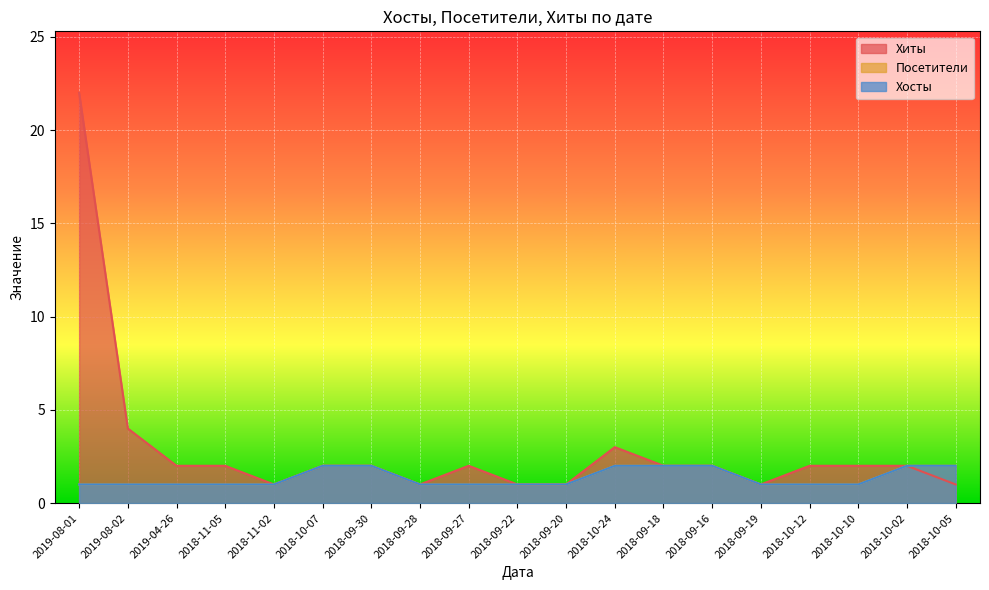

Reading left to right, transcribe all the data shown in this chart.

Хиты: 2019-08-01=22	2019-08-02=4	2019-04-26=2	2018-11-05=2	2018-11-02=1	2018-10-07=2	2018-09-30=2	2018-09-28=1	2018-09-27=2	2018-09-22=1	2018-09-20=1	2018-10-24=3	2018-09-18=2	2018-09-16=2	2018-09-19=1	2018-10-12=2	2018-10-10=2	2018-10-02=2	2018-10-05=1
Посетители: 2019-08-01=1	2019-08-02=1	2019-04-26=1	2018-11-05=1	2018-11-02=1	2018-10-07=2	2018-09-30=2	2018-09-28=1	2018-09-27=1	2018-09-22=1	2018-09-20=1	2018-10-24=2	2018-09-18=2	2018-09-16=2	2018-09-19=1	2018-10-12=1	2018-10-10=1	2018-10-02=2	2018-10-05=2
Хосты: 2019-08-01=1	2019-08-02=1	2019-04-26=1	2018-11-05=1	2018-11-02=1	2018-10-07=2	2018-09-30=2	2018-09-28=1	2018-09-27=1	2018-09-22=1	2018-09-20=1	2018-10-24=2	2018-09-18=2	2018-09-16=2	2018-09-19=1	2018-10-12=1	2018-10-10=1	2018-10-02=2	2018-10-05=2